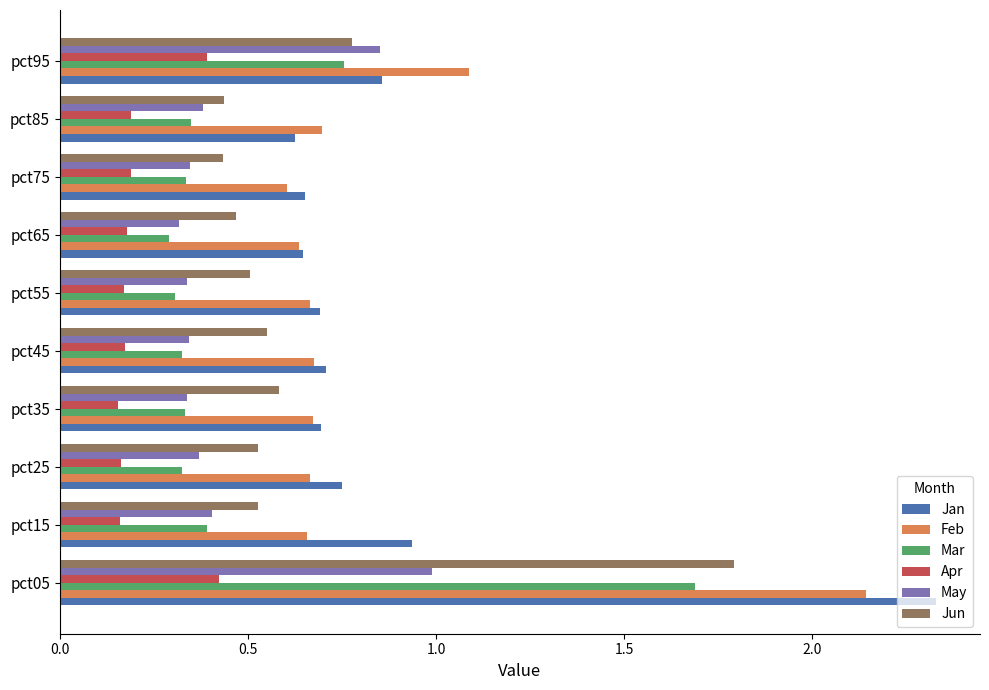

What is the difference between the maximum and minimum values in the Mar series?

1.4